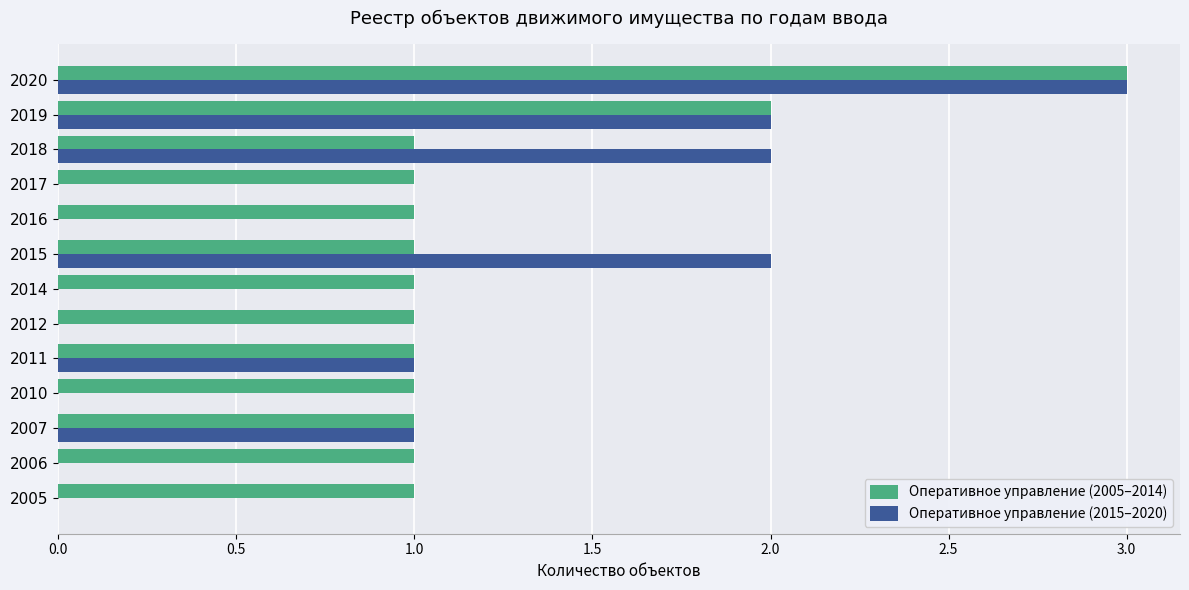

At which category does the chart reach its peak across all series?

2020